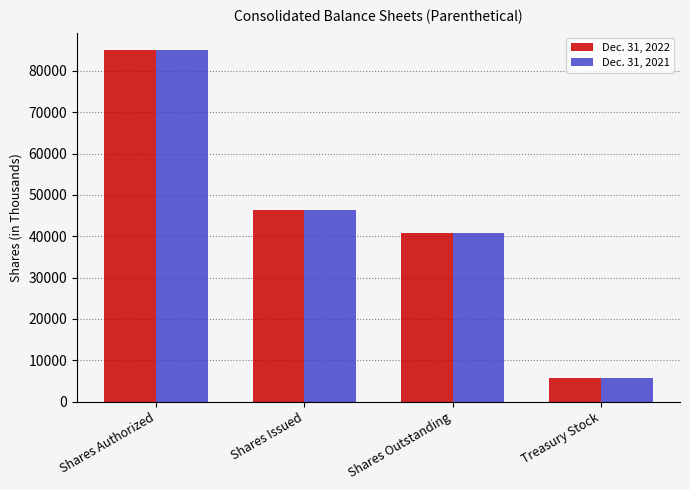

What is the highest value of the Dec. 31, 2021 series?

85000